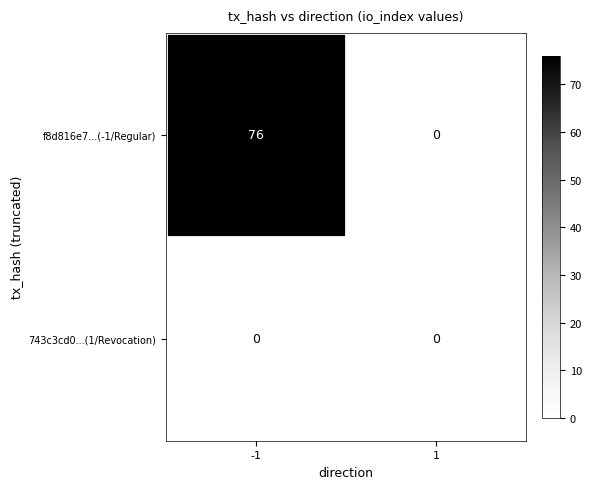

Which series changed the most between -1 and 1?

f8d816e7...(-1/Regular)